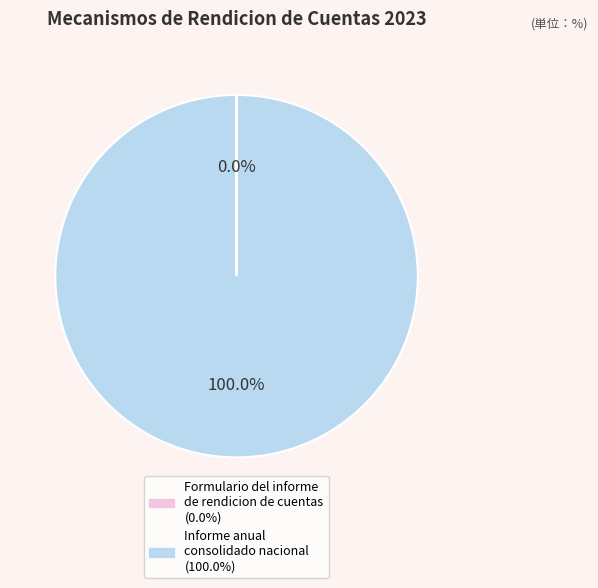

Is there a majority slice in this chart?

Yes